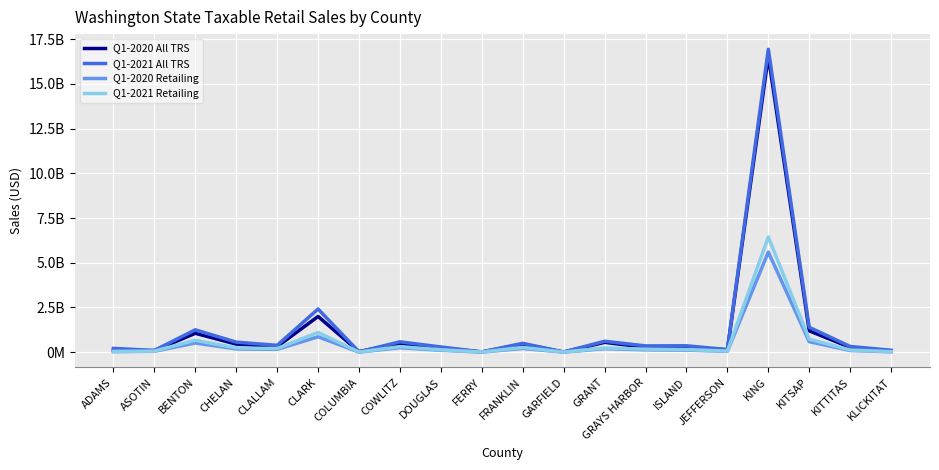

Reading left to right, what are all the values shown in this chart?

Q1-2020 All TRS: ADAMS=98178816	ASOTIN=88056371	BENTON=1054737786	CHELAN=451660233	CLALLAM=310844764	CLARK=1995735946	COLUMBIA=32318976	COWLITZ=488521158	DOUGLAS=233132313	FERRY=12104956	FRANKLIN=451498335	GARFIELD=9070008	GRANT=550617392	GRAYS HARBOR=270020453	ISLAND=291482182	JEFFERSON=128928925	KING=16548123913	KITSAP=1193034289	KITTITAS=268180555	KLICKITAT=75254396
Q1-2021 All TRS: ADAMS=211440641	ASOTIN=97115577	BENTON=1249942417	CHELAN=561847196	CLALLAM=381444810	CLARK=2411927642	COLUMBIA=20208446	COWLITZ=579095371	DOUGLAS=291299102	FERRY=15862242	FRANKLIN=496803833	GARFIELD=9251704	GRANT=611425221	GRAYS HARBOR=351768263	ISLAND=357731300	JEFFERSON=146266182	KING=16934197056	KITSAP=1390233954	KITTITAS=319159397	KLICKITAT=107752095
Q1-2020 Retailing: ADAMS=31757455	ASOTIN=50858558	BENTON=515187567	CHELAN=182541621	CLALLAM=160003156	CLARK=860954634	COLUMBIA=4732544	COWLITZ=250900101	DOUGLAS=104352194	FERRY=5938568	FRANKLIN=207765562	GARFIELD=2260936	GRANT=194419193	GRAYS HARBOR=131550624	ISLAND=113170442	JEFFERSON=48399345	KING=5593696404	KITSAP=587819950	KITTITAS=93502441	KLICKITAT=21626351
Q1-2021 Retailing: ADAMS=38793942	ASOTIN=60260639	BENTON=667848043	CHELAN=238917523	CLALLAM=203682453	CLARK=1102475107	COLUMBIA=6258392	COWLITZ=310820984	DOUGLAS=133662304	FERRY=7440917	FRANKLIN=267290800	GARFIELD=2792100	GRANT=235896450	GRAYS HARBOR=170562022	ISLAND=146852612	JEFFERSON=60877546	KING=6440515911	KITSAP=730403903	KITTITAS=121514126	KLICKITAT=29905335